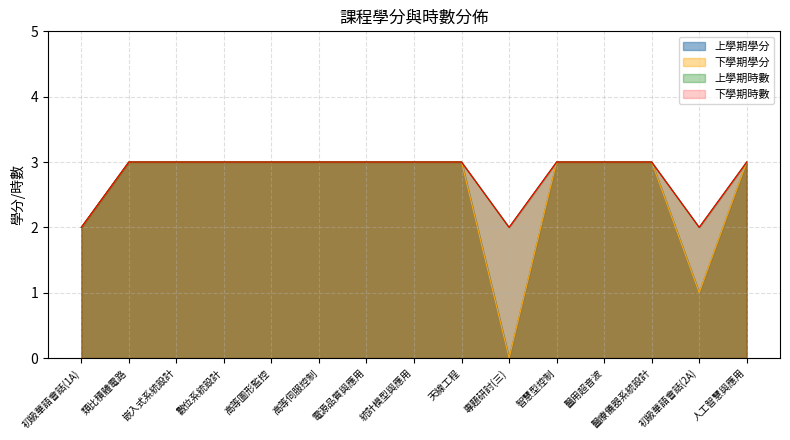

Read the 上學期學分 value at 初級華語會話(2A).

1